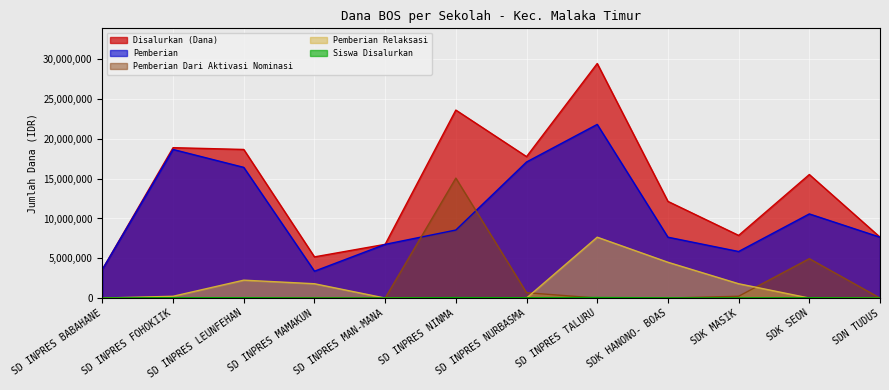

How many values in the Siswa Disalurkan series are below 38000?

6